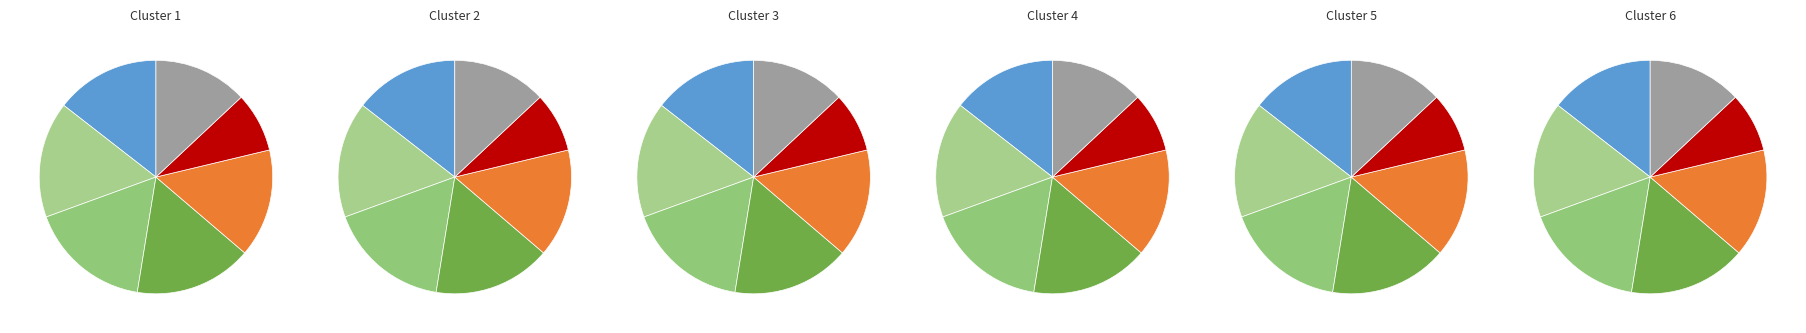

To the nearest percent, what percentage of the pie is Golden Four?

8%